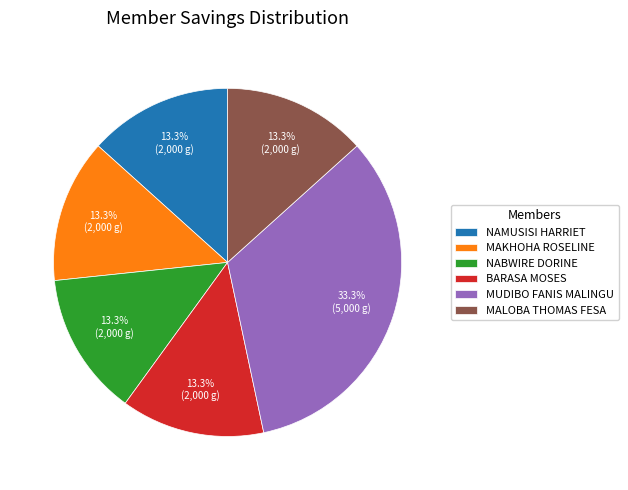

What is the largest slice in the pie chart?

MUDIBO FANIS MALINGU